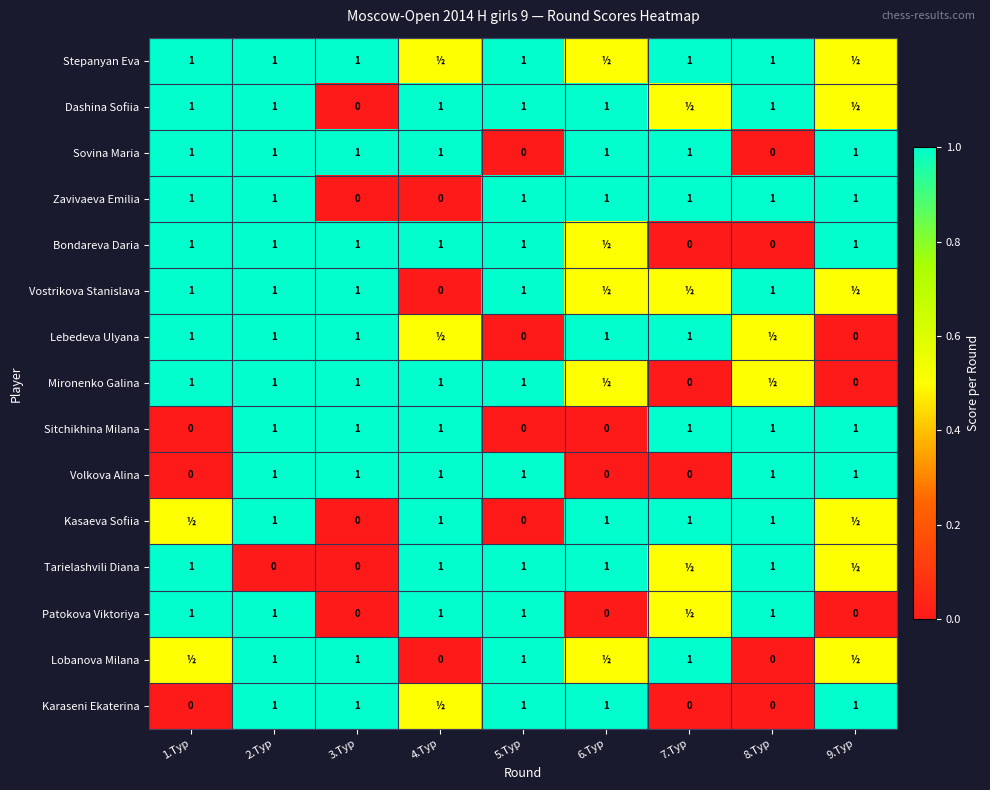

How many values in the Zavivaeva Emilia series are below 1?

2